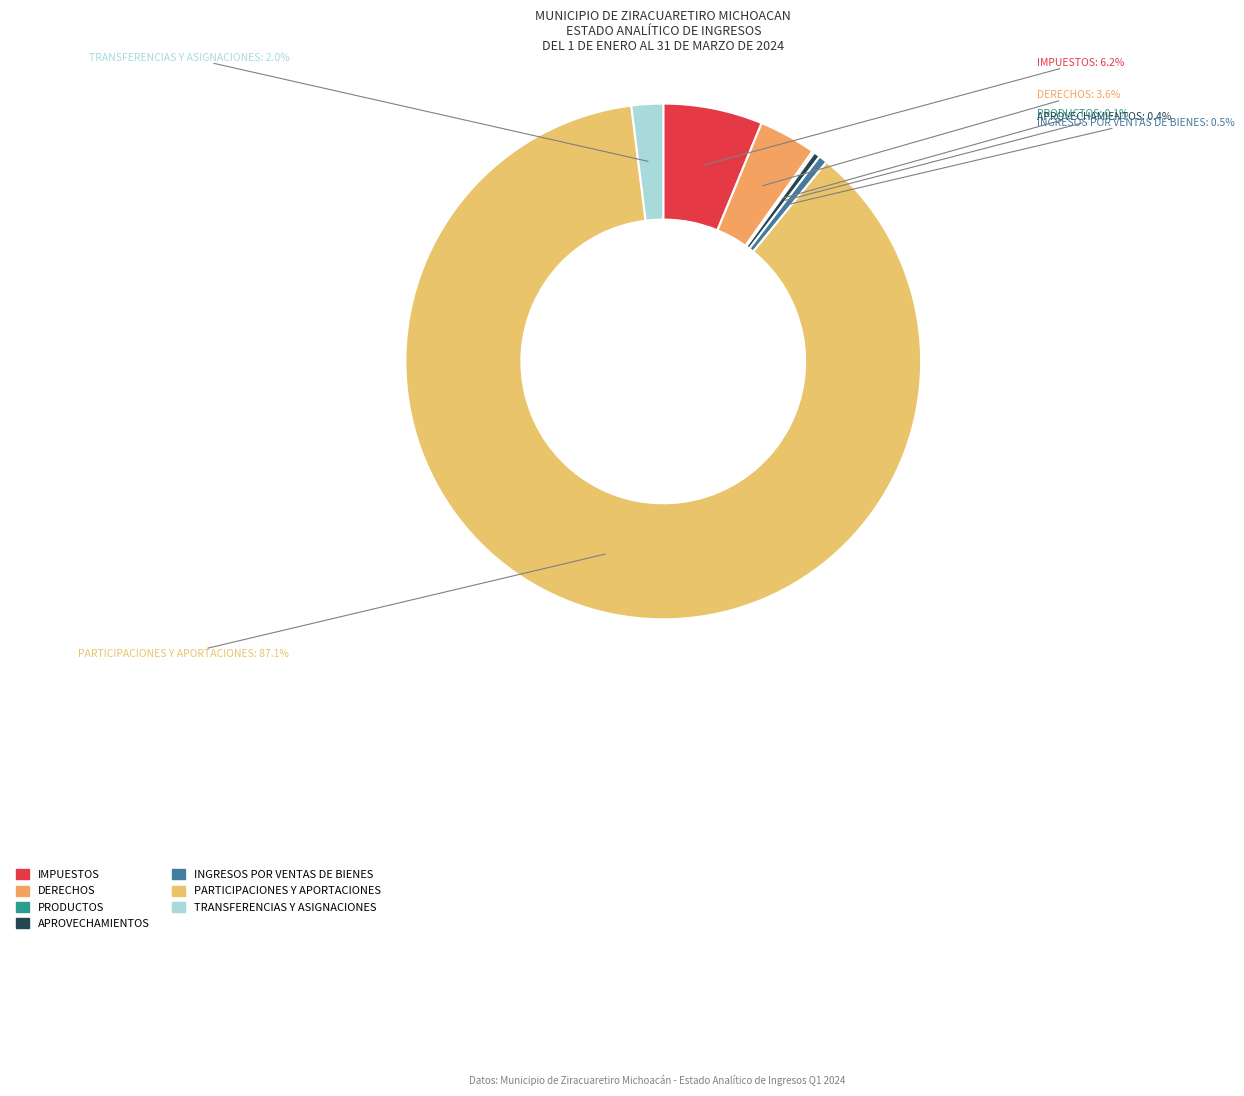

What is the ratio of the value at TRANSFERENCIAS Y ASIGNACIONES to the value at INGRESOS POR VENTAS DE BIENES?

3.6